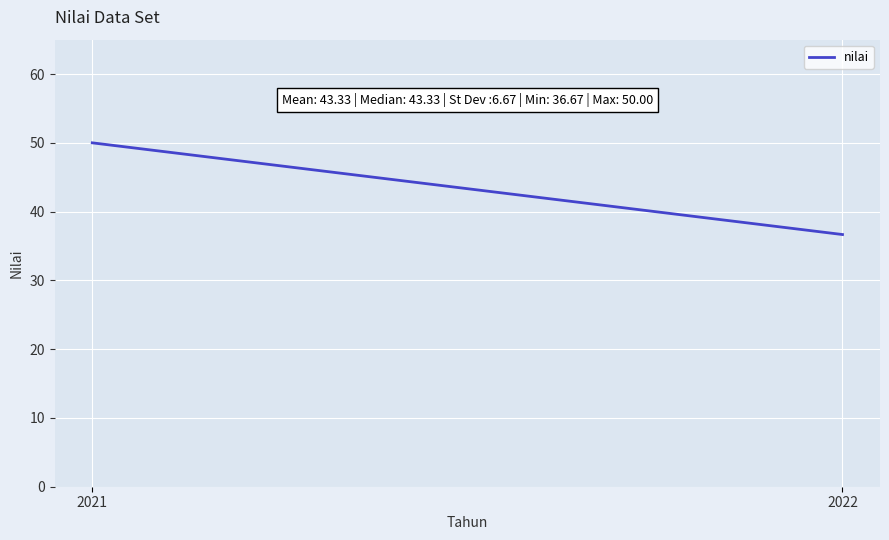

Which label corresponds to the smallest value in the chart?

2022